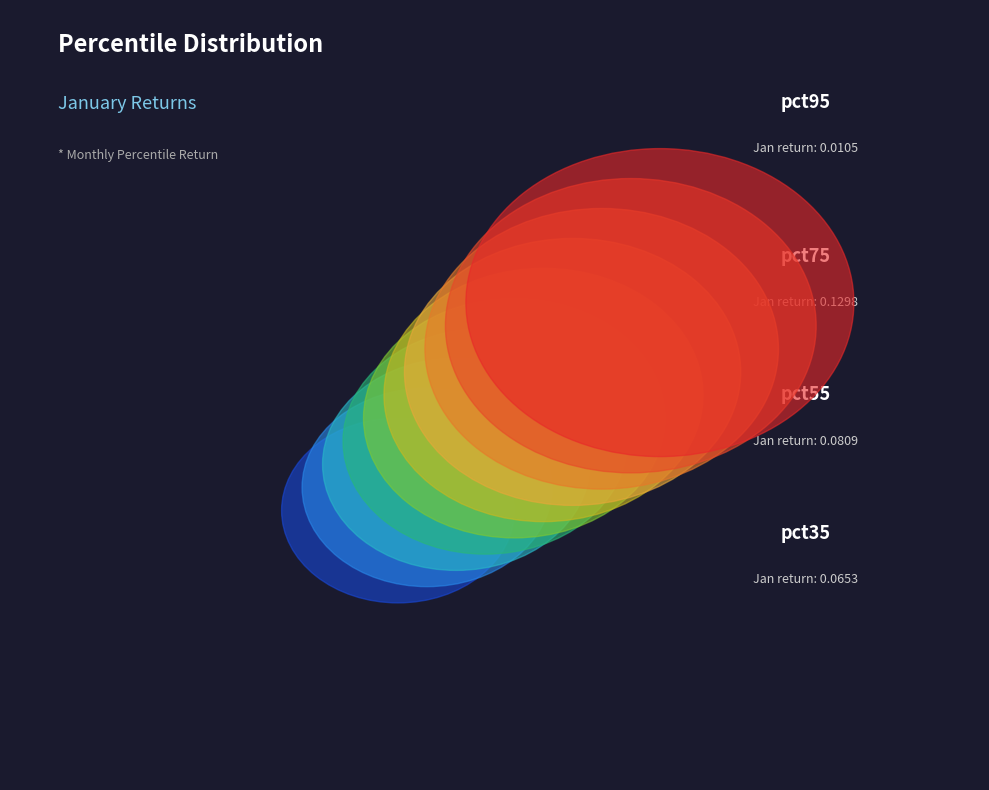

To the nearest percent, what is the difference between the largest and smallest slice percentages?

18%